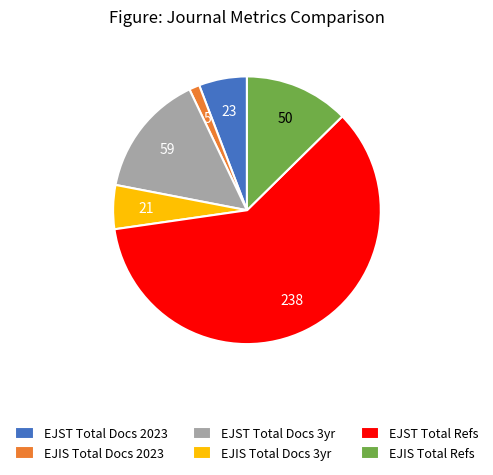

Which slice represents more than half of the pie?

EJST Total Refs